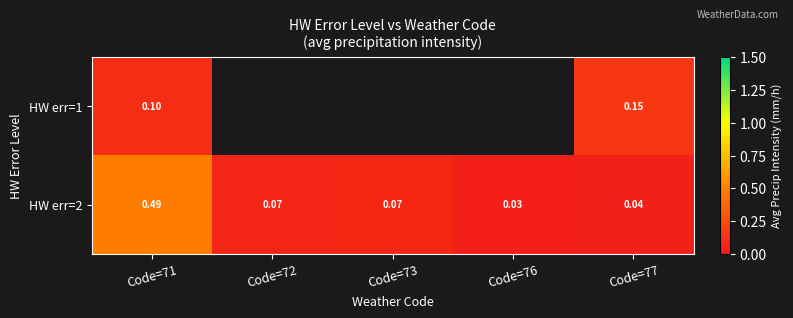

Which label corresponds to the smallest value in the chart?

Code=76